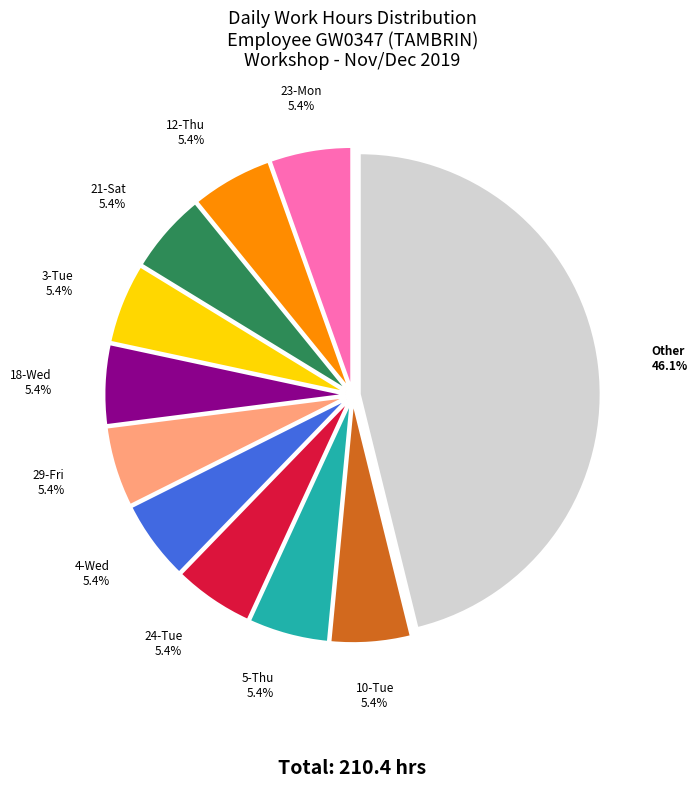

Is there any slice that represents more than half of the pie?

No